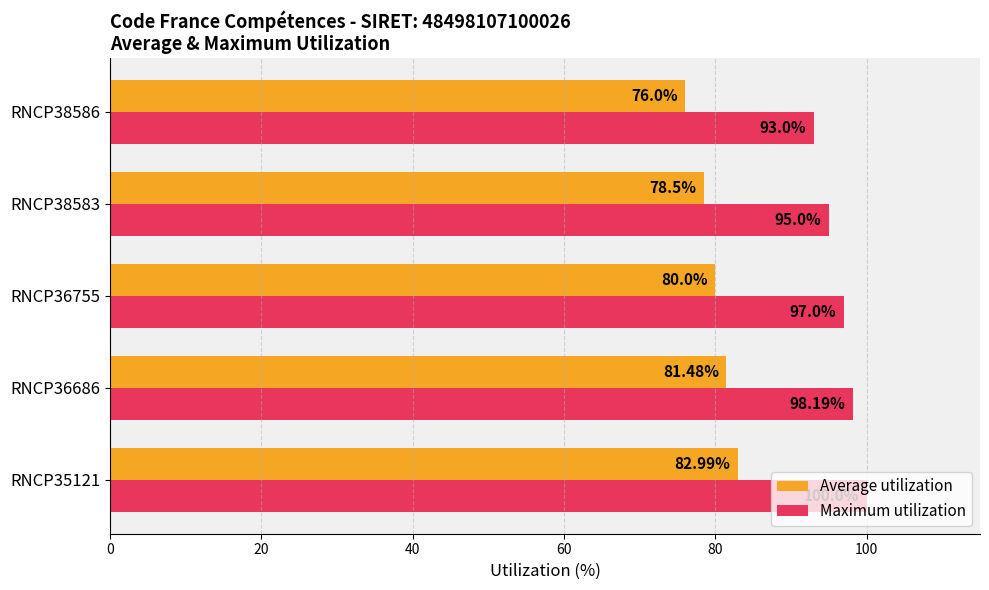

Which category has the lowest value in the Average utilization series?

RNCP38586